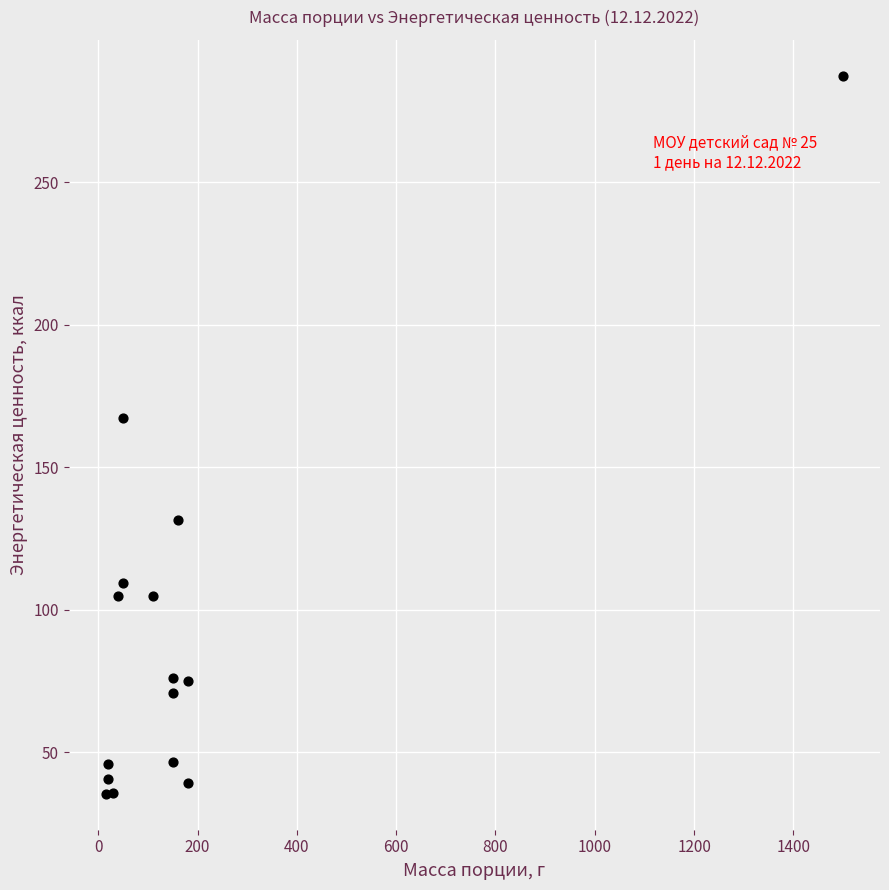

What Y value in the scatter plot is closest to 161?

167.3